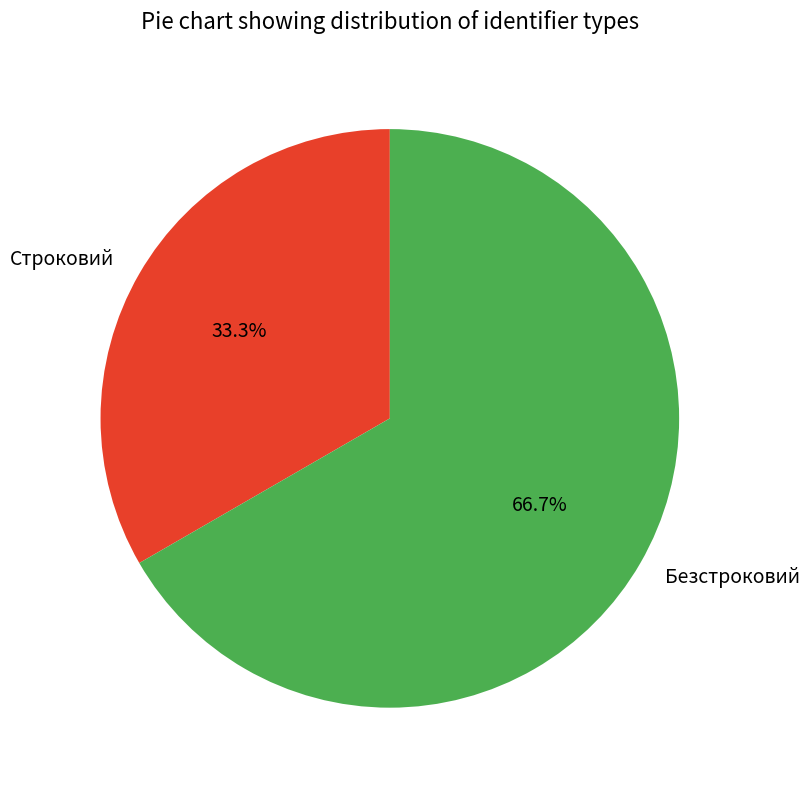

Rank the categories by value from highest to lowest.

Безстроковий, Строковий